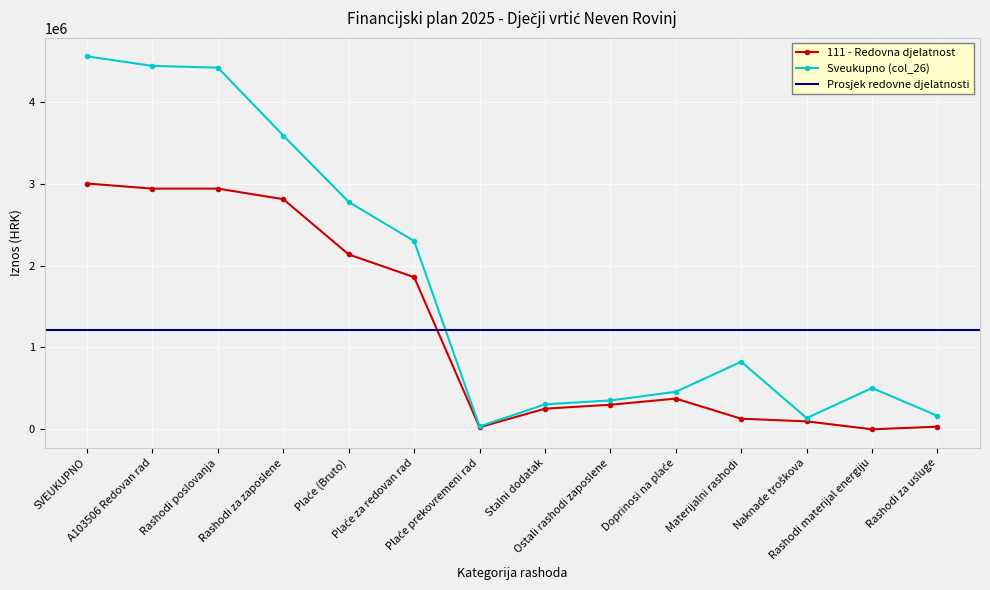

What is the value of the Sveukupno (col_26) point at the 1st from the left?

4555528.0